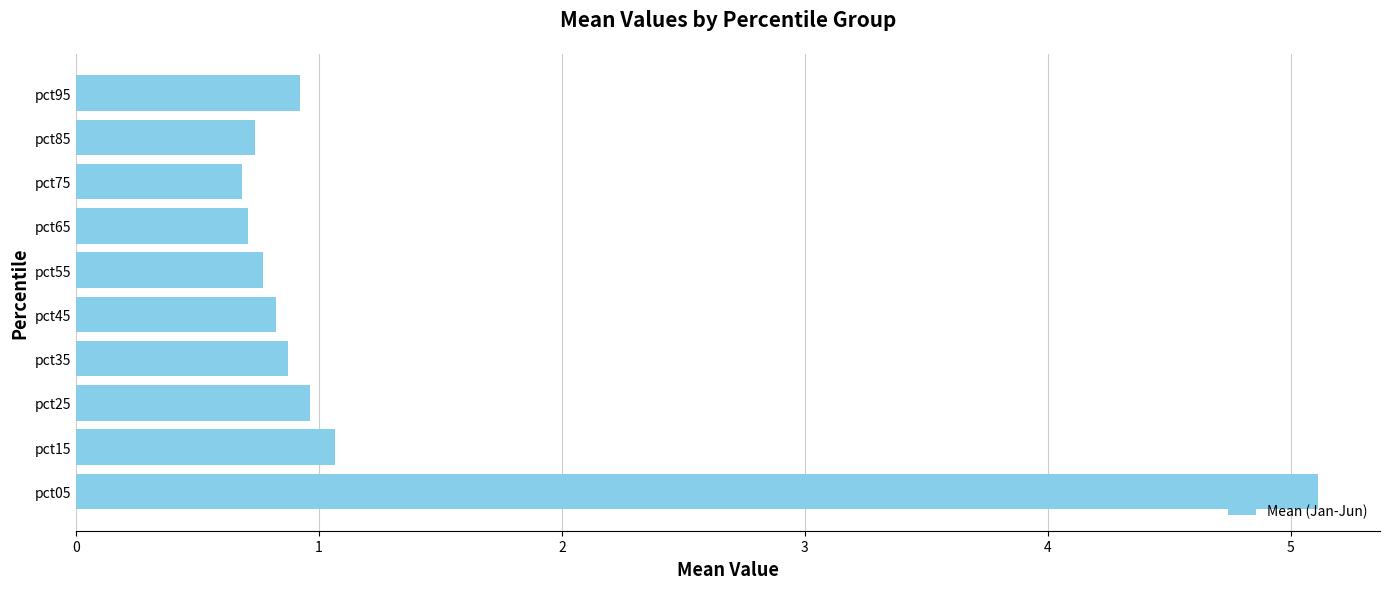

Read the value at pct65.

0.7